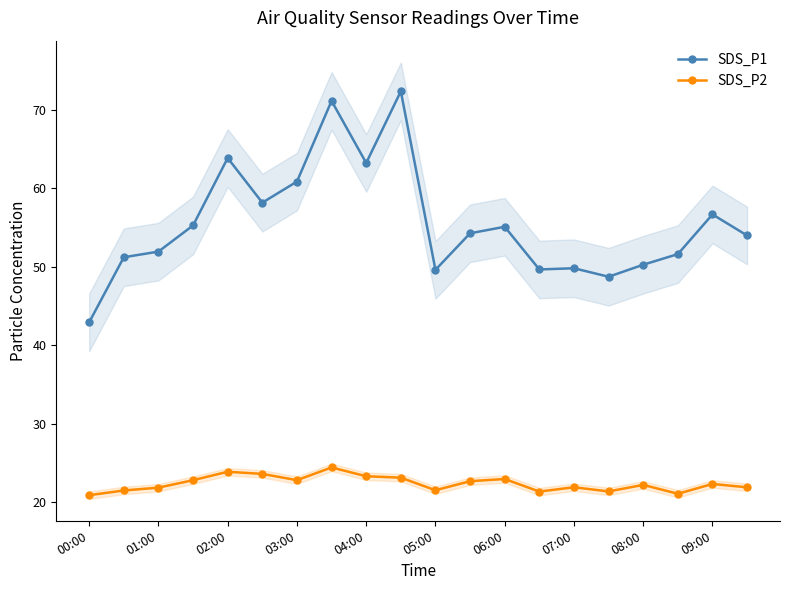

True or false: SDS_P1 and SDS_P2 intersect in this chart.

False